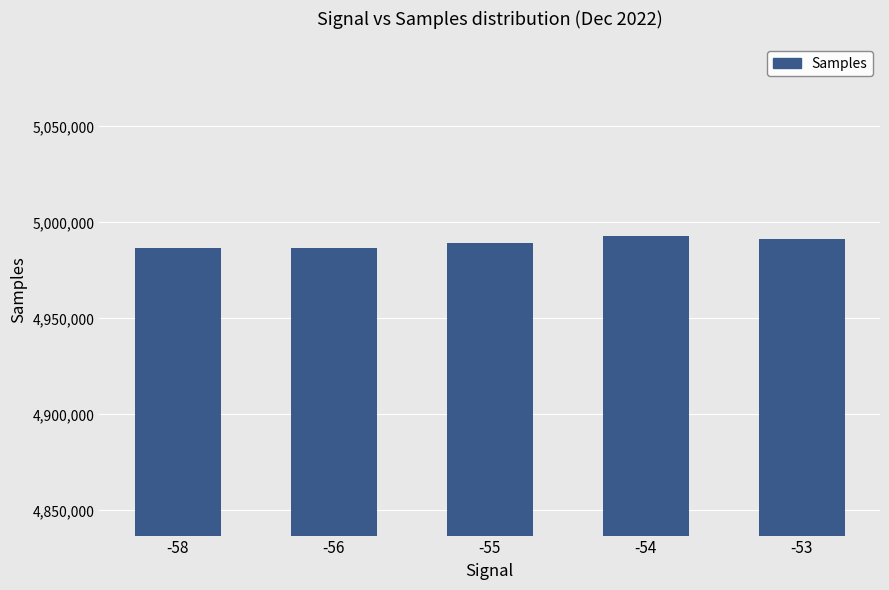

What is the value of the 3rd bar from the left?

4989333